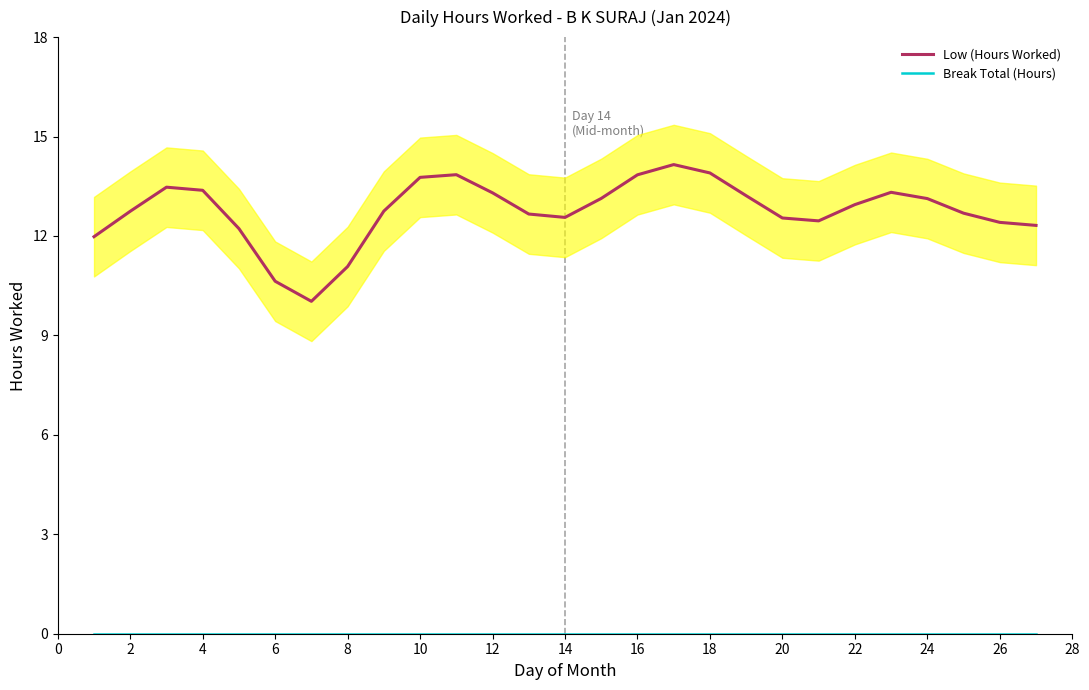

List the series in order of their overall mean, highest first.

Low (Hours Worked), Break Total (Hours)